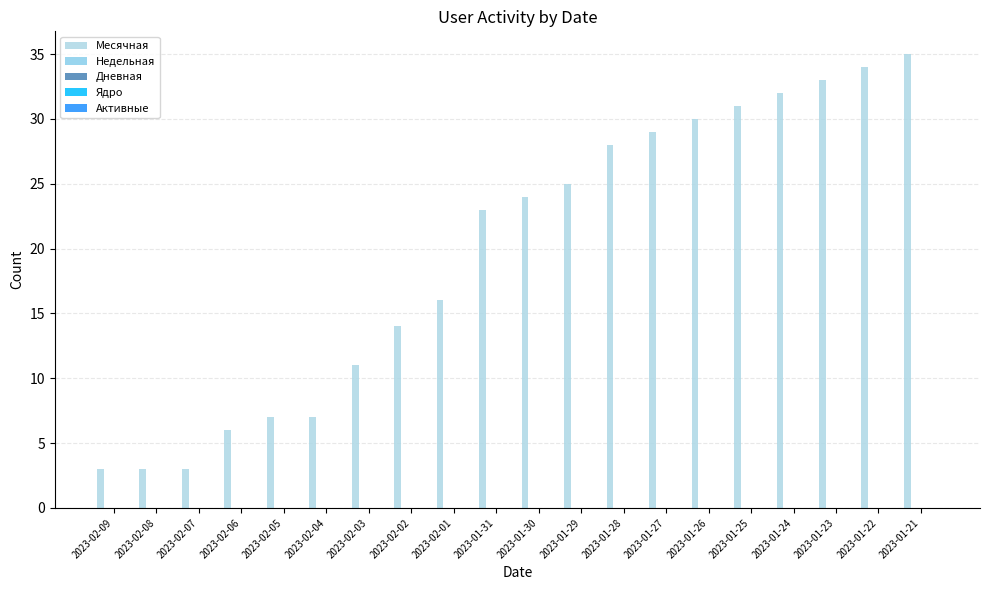

What is the greatest value displayed?

35